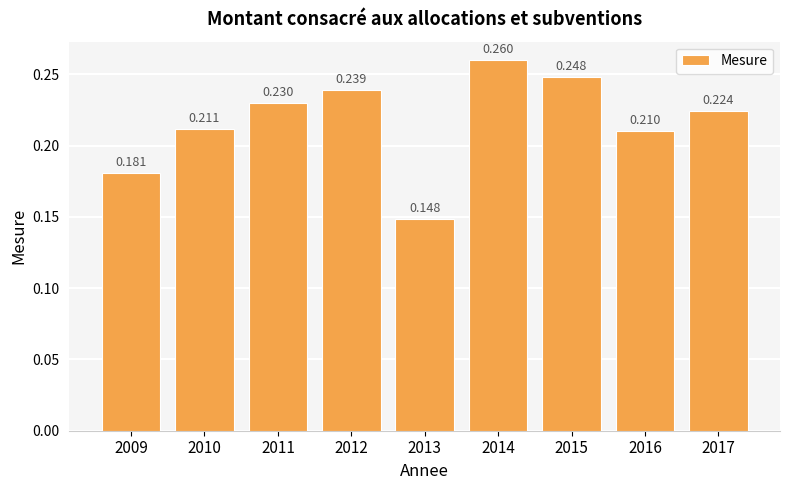

List the labels in order of value, largest first.

2014, 2015, 2012, 2011, 2017, 2010, 2016, 2009, 2013